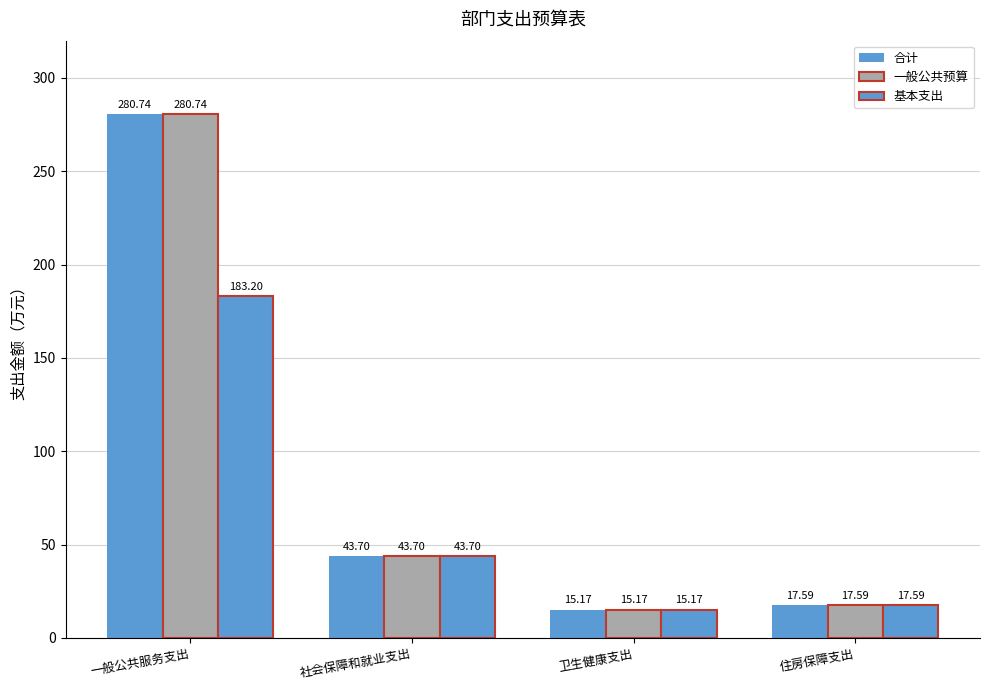

What position from the right is 住房保障支出?

1